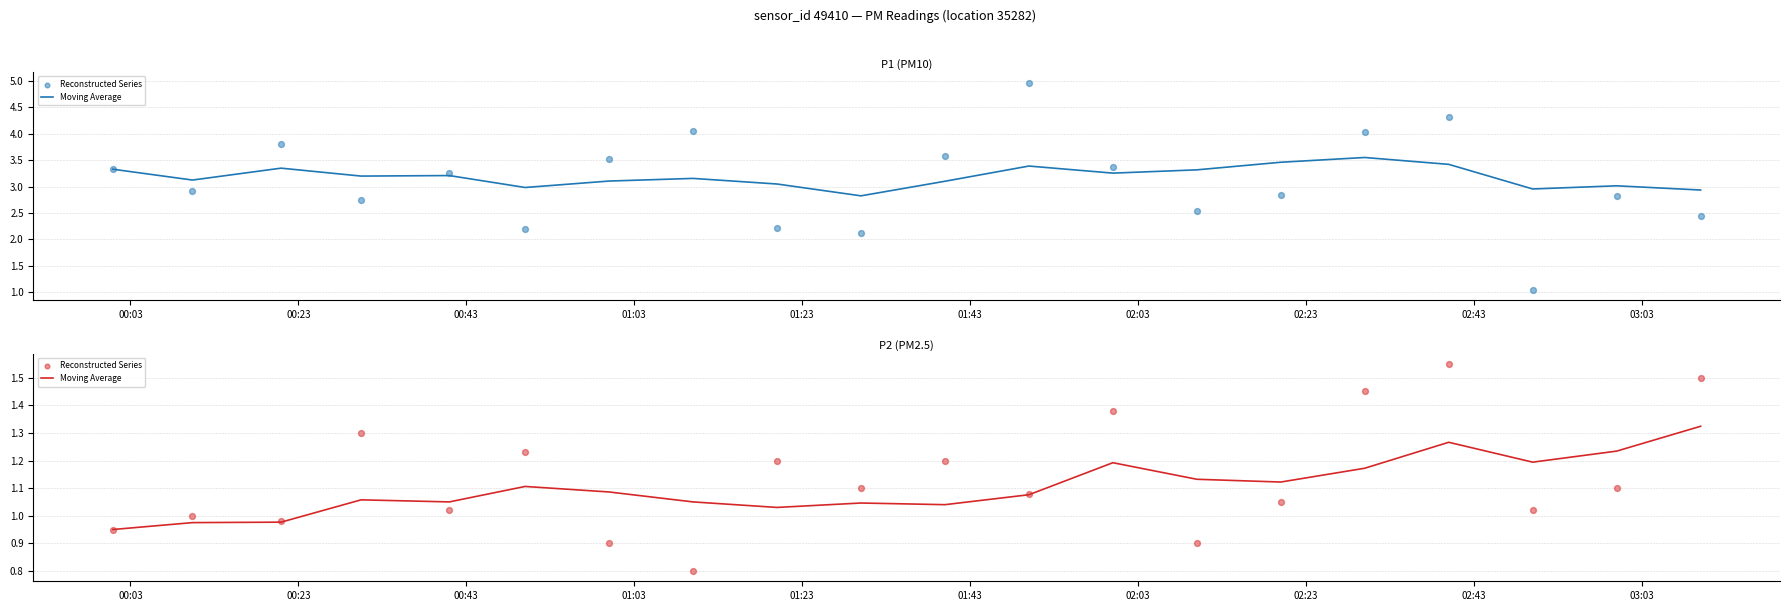

Which series has the largest Y range (max minus min)?

Reconstructed Series